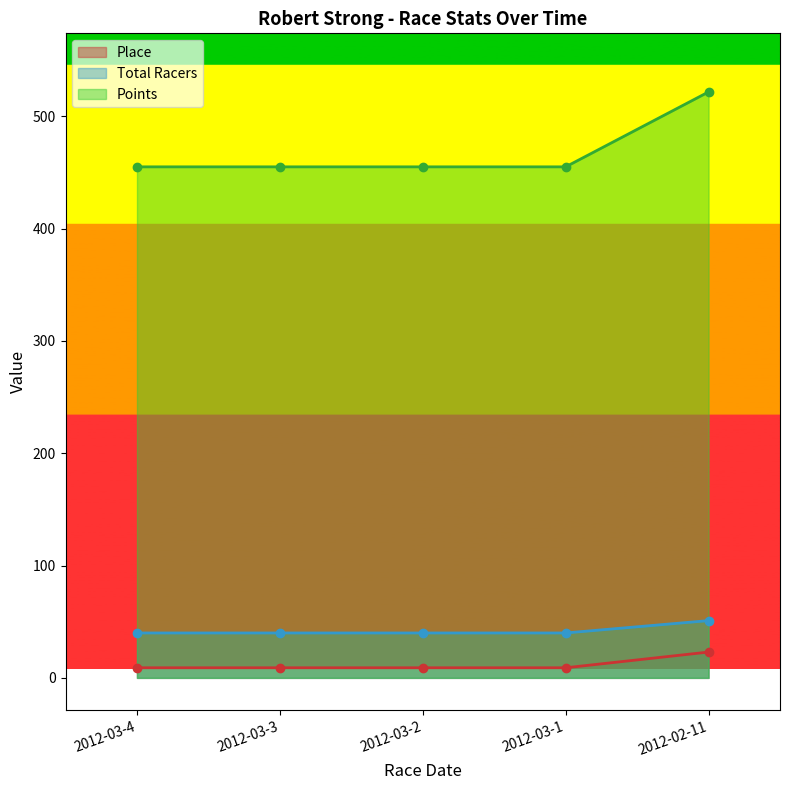

What is the sum of all Points values?

2341.7